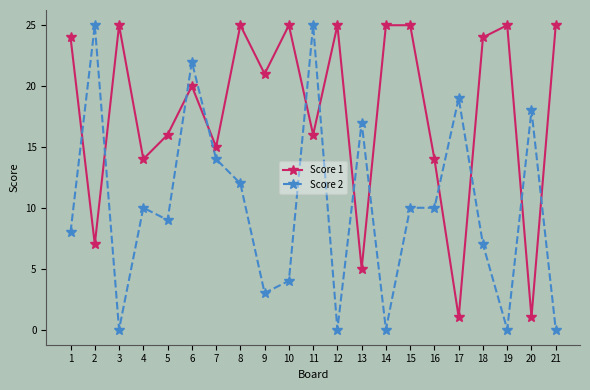

Is it true that Score 2 equals 11 at 18?

False